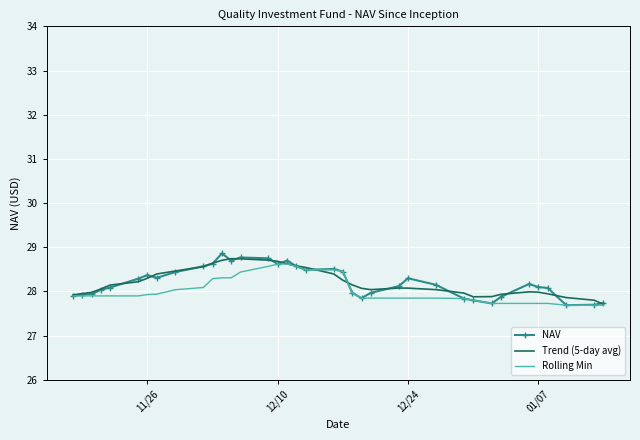

What is the greatest value displayed?

28.9